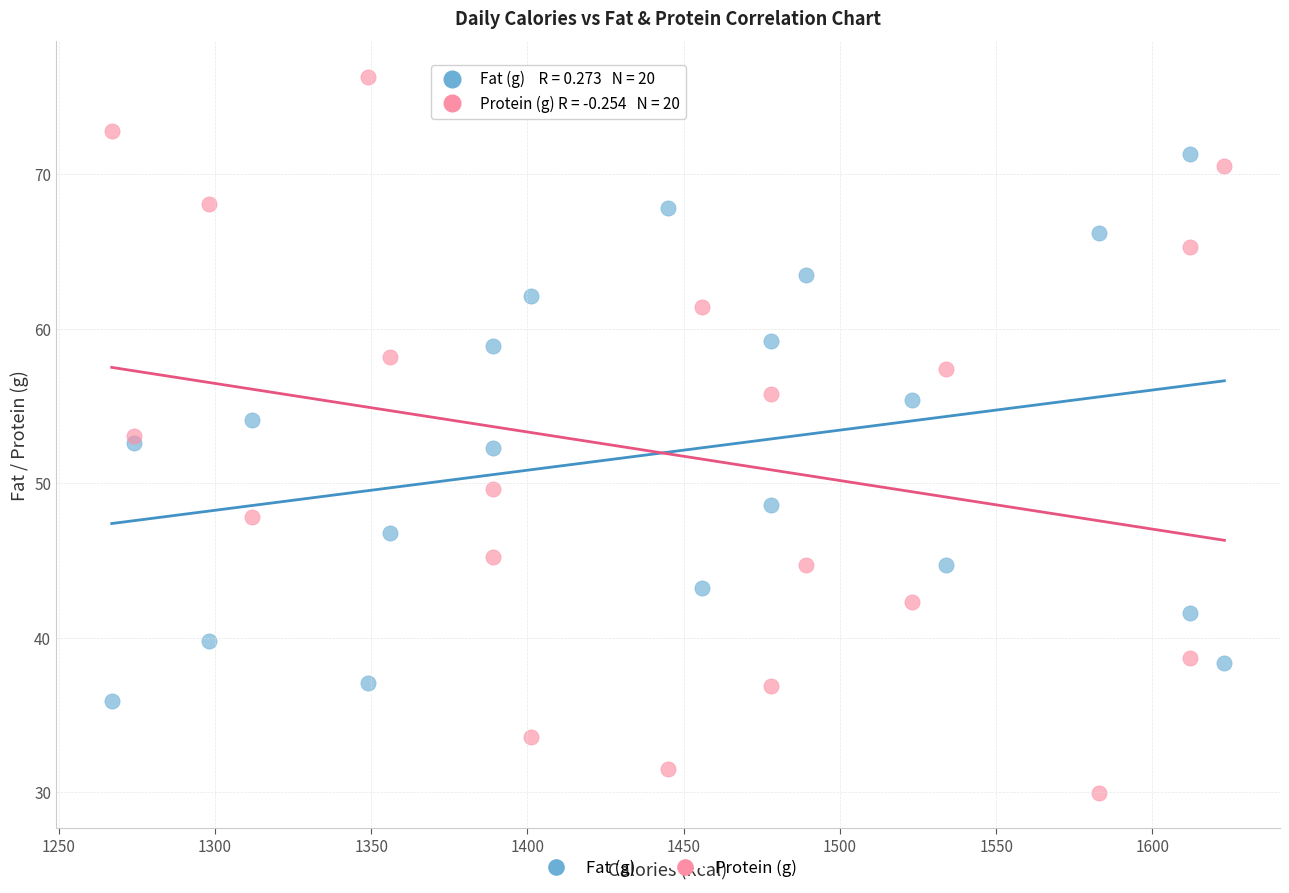

Which series reaches the minimum Y coordinate?

Protein (g)